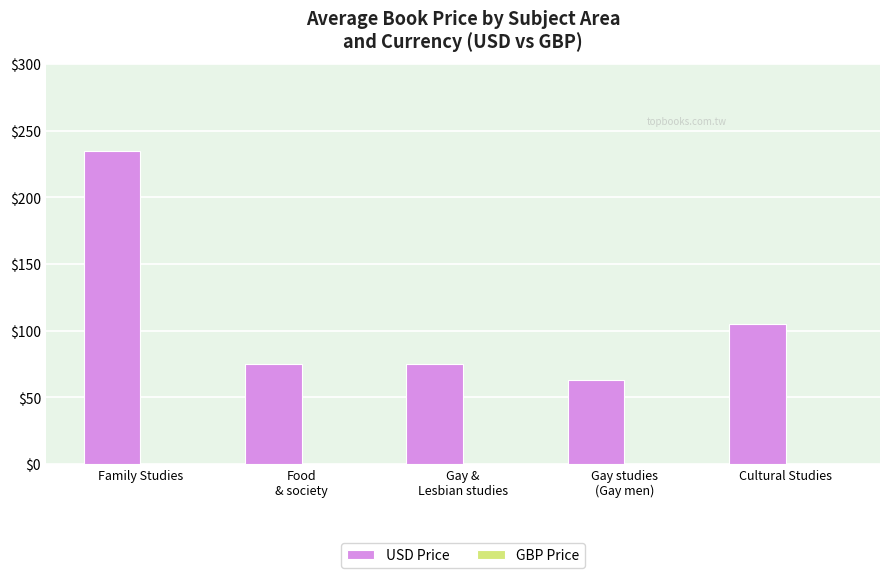

What is the label of the 5th bar from the right?

Family Studies